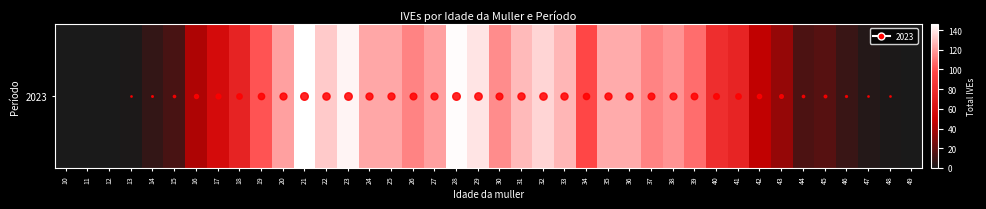

How many distinct data groups are displayed?

1